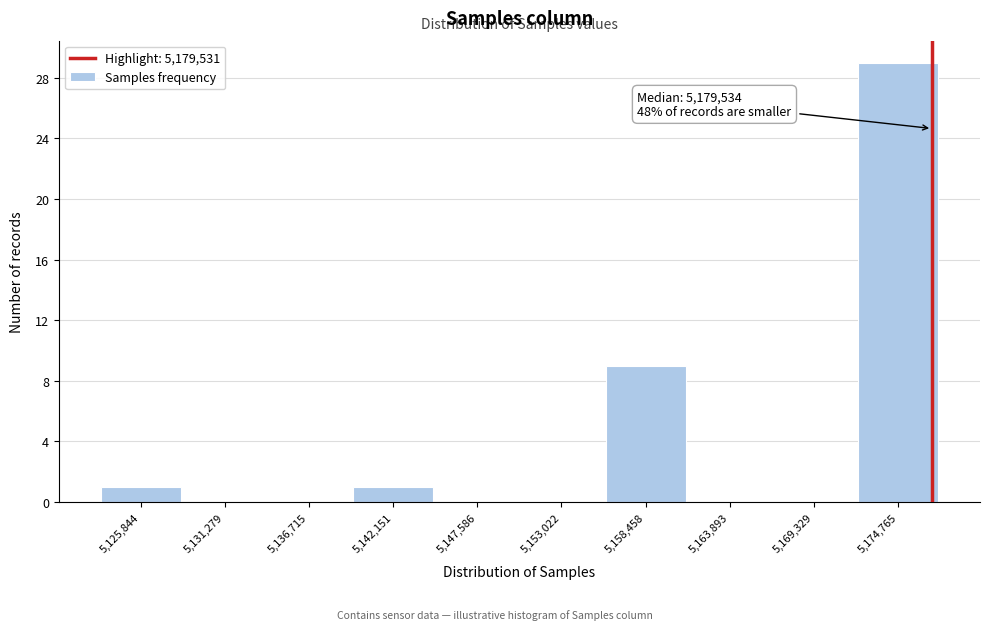

Reading left to right, what are all the values shown in this chart?

5,125,844=1	5,131,279=0	5,136,715=0	5,142,151=1	5,147,586=0	5,153,022=0	5,158,458=9	5,163,893=0	5,169,329=0	5,174,765=29